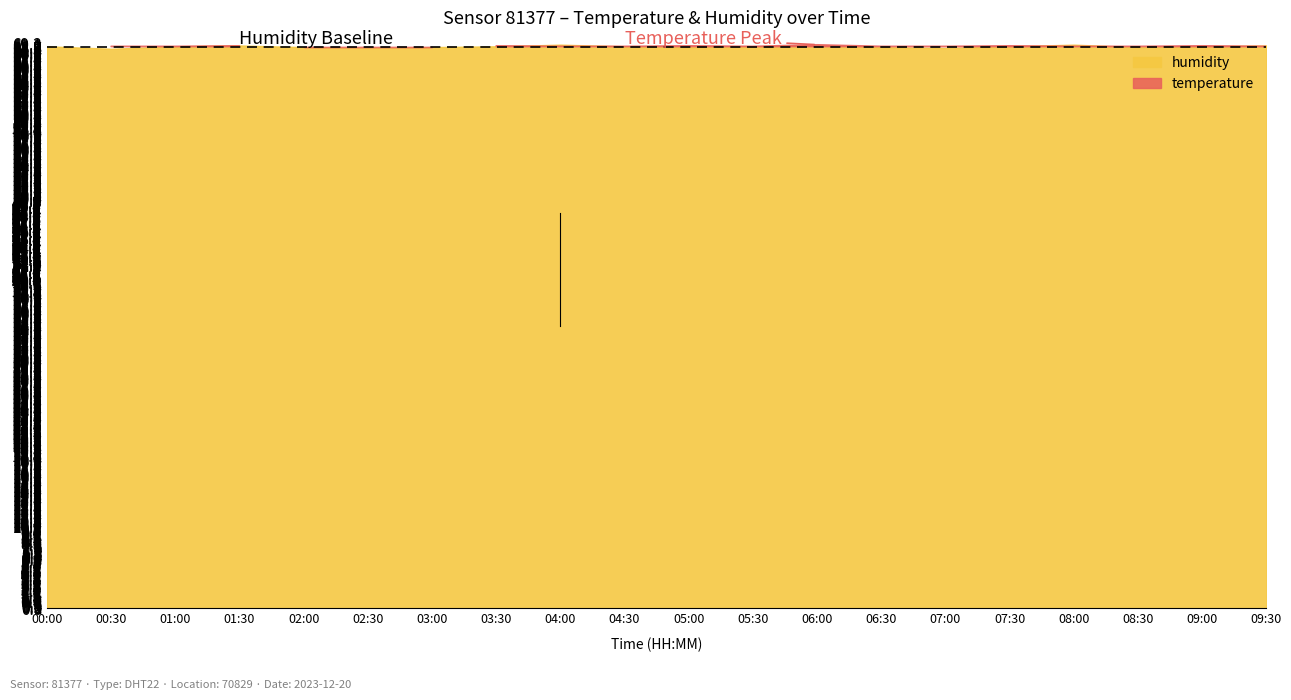

How many series are shown in this chart?

2